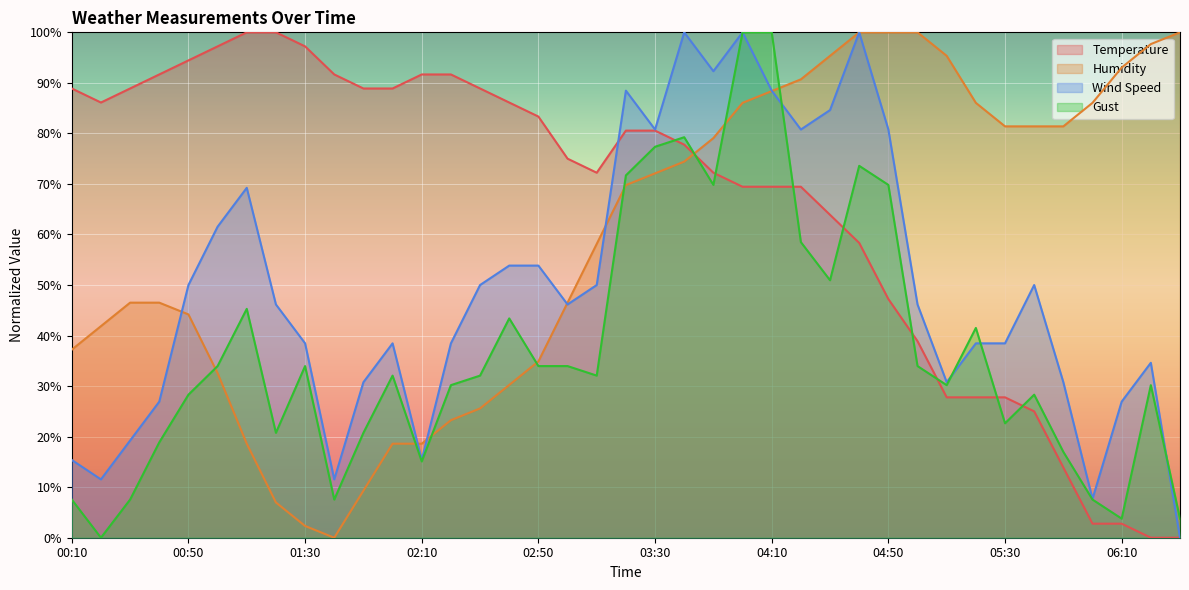

What is the label of the 14th point from the left?

02:20